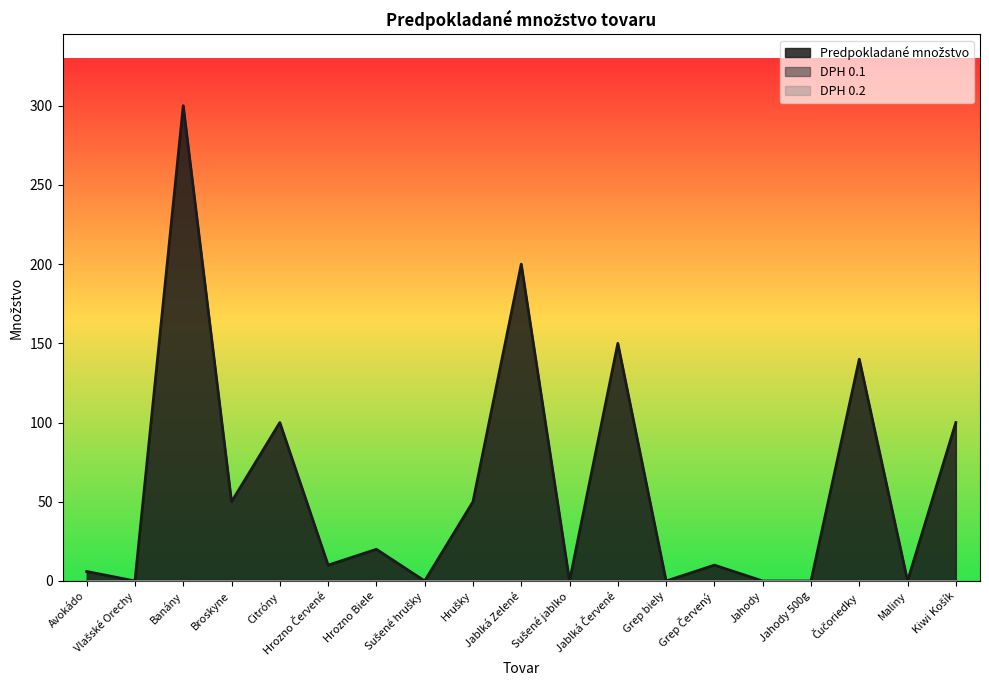

Reading left to right, extract all data points from this chart.

Predpokladané množstvo: Avokádo=6	Vlašské Orechy=0	Banány=300	Broskyne=50	Citróny=100	Hrozno Červené=10	Hrozno Biele=20	Sušené hrušky=0	Hrušky=50	Jablká Zelené=200	Sušené jablko=0	Jablká Červené=150	Grep biely=0	Grep Červený=10	Jahody=0	Jahody 500g=0	Čučoriedky=140	Maliny=0	Kiwi Košík=100
DPH 0.1: Avokádo=0	Vlašské Orechy=0	Banány=0	Broskyne=0	Citróny=0	Hrozno Červené=0	Hrozno Biele=0	Sušené hrušky=0	Hrušky=0	Jablká Zelené=0	Sušené jablko=0	Jablká Červené=0	Grep biely=0	Grep Červený=0	Jahody=0	Jahody 500g=0	Čučoriedky=0	Maliny=0	Kiwi Košík=0
DPH 0.2: Avokádo=0	Vlašské Orechy=0	Banány=0	Broskyne=0	Citróny=0	Hrozno Červené=0	Hrozno Biele=0	Sušené hrušky=0	Hrušky=0	Jablká Zelené=0	Sušené jablko=0	Jablká Červené=0	Grep biely=0	Grep Červený=0	Jahody=0	Jahody 500g=0	Čučoriedky=0	Maliny=0	Kiwi Košík=0